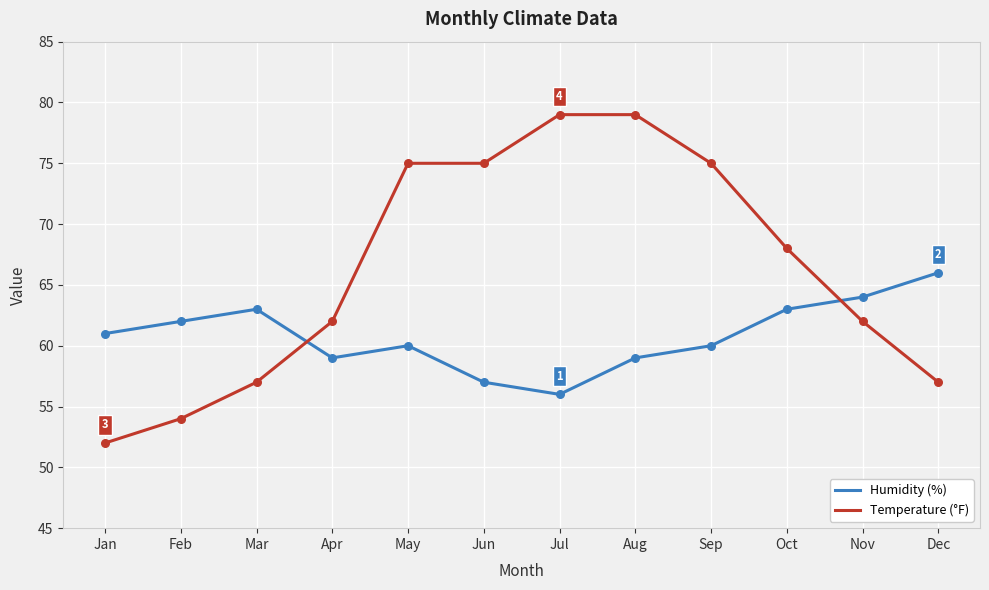

Is the value of Temperature (°F) at Dec greater than the value of Humidity (%) at Dec?

No